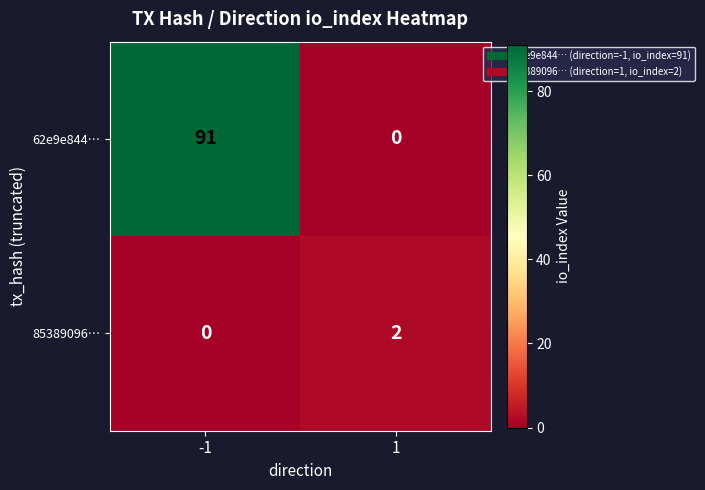

At -1, list the series in order from smallest to largest.

85389096…, 62e9e844…